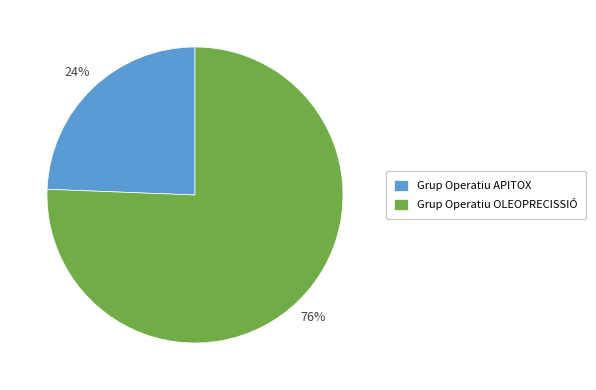

To the nearest percent, what is the average slice percentage?

50%